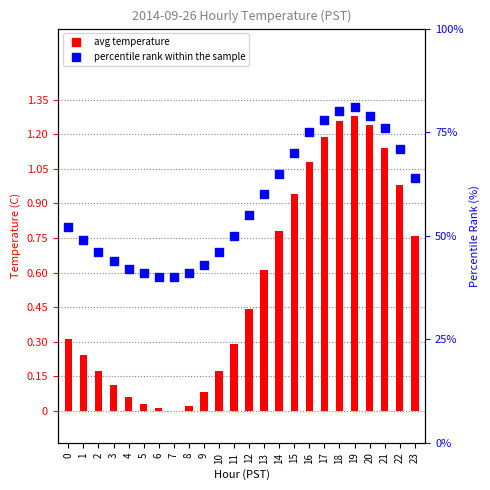

Which series has the widest spread of Y values?

percentile rank within the sample